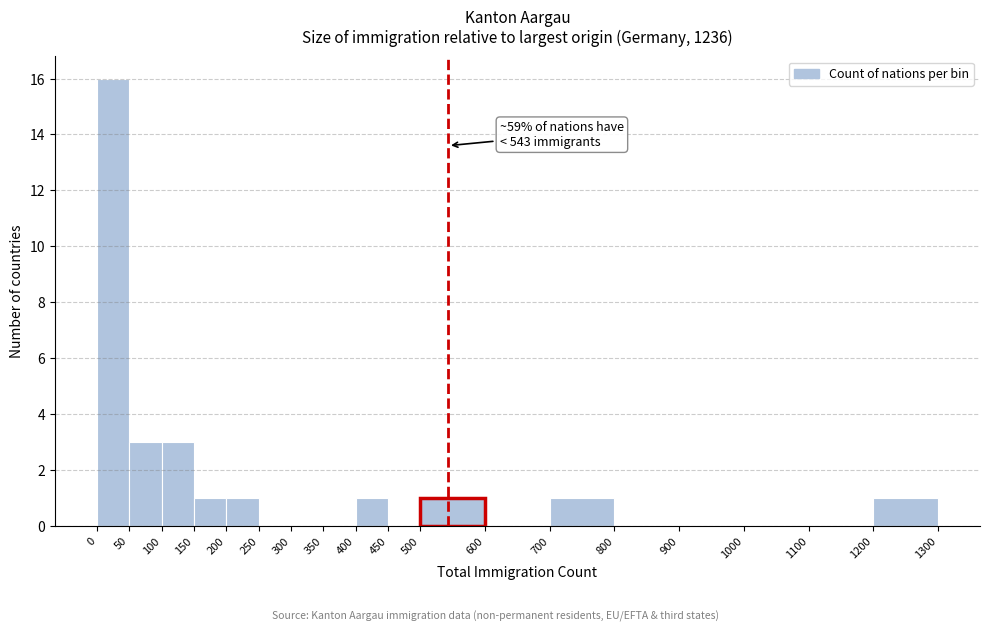

Which range on the x-axis has the tallest bar?

0 to 50